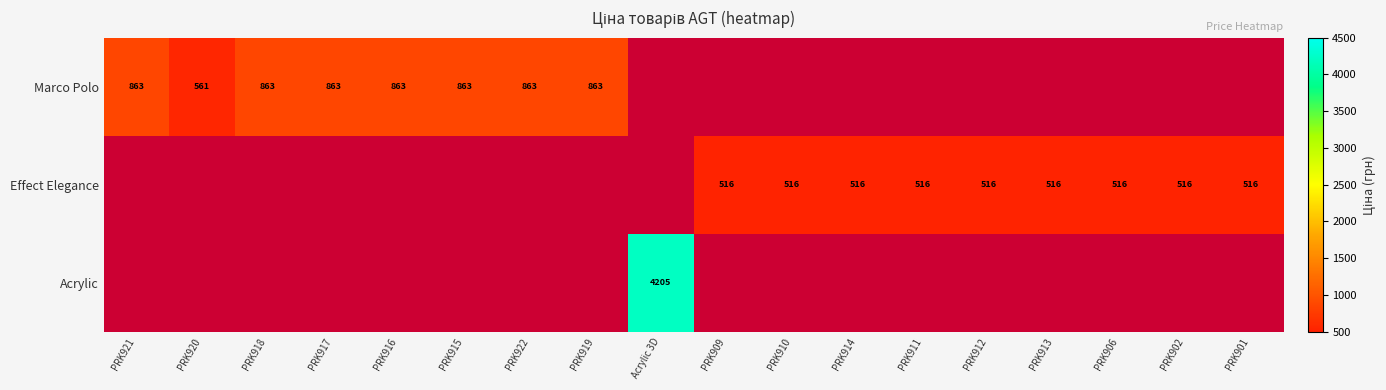

The value of Marco Polo at PRK921 is 863. True or false?

True